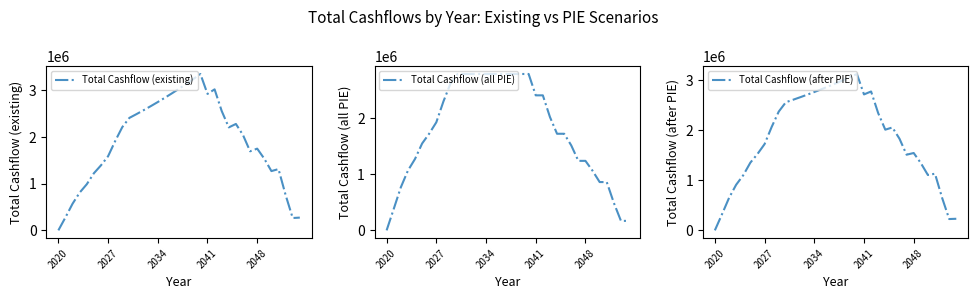

How many times do Total Cashflow (after PIE) and Total Cashflow (all PIE) cross each other?

1